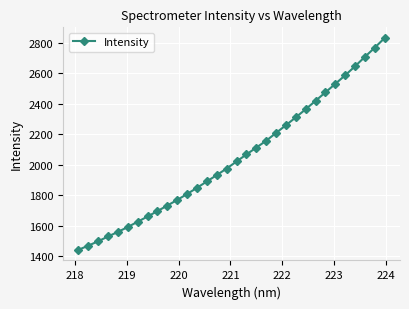

What is the difference between the maximum and minimum values?

1391.1